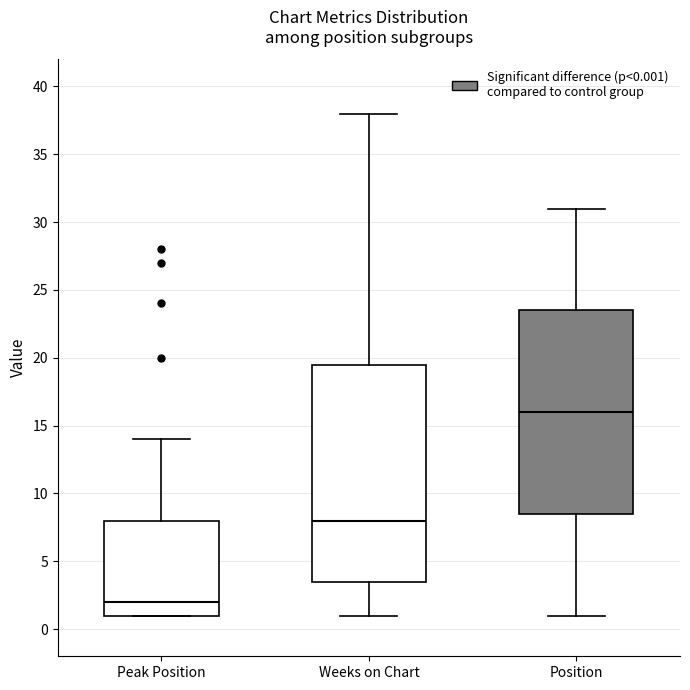

Reading left to right, transcribe this box plot: for each box, give where its median line is, the range the box spans, and where its two whiskers end, as read against the y-axis. The values are not printed on the chart, so give them approximately, as read against the axis.

Peak Position: median 2.0, box 1.0 to 8.0, whiskers 1.0 to 14.0
Weeks on Chart: median 8.0, box 3.5 to 19.5, whiskers 1.0 to 38.0
Position: median 16.0, box 8.5 to 23.5, whiskers 1.0 to 31.0